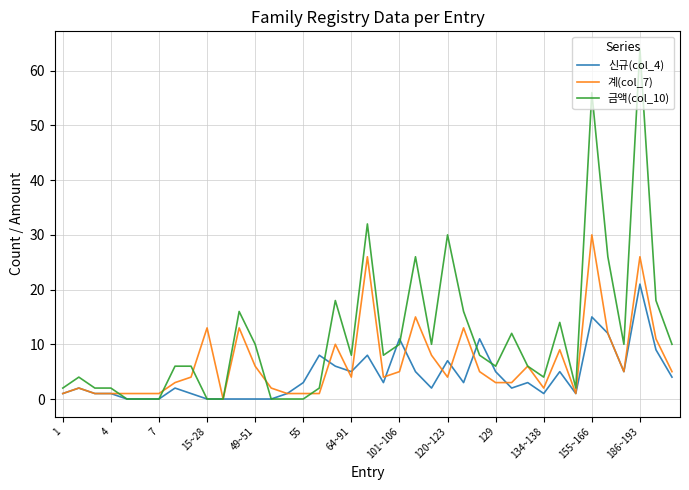

Which series has the largest range (max minus min)?

금액(col_10)